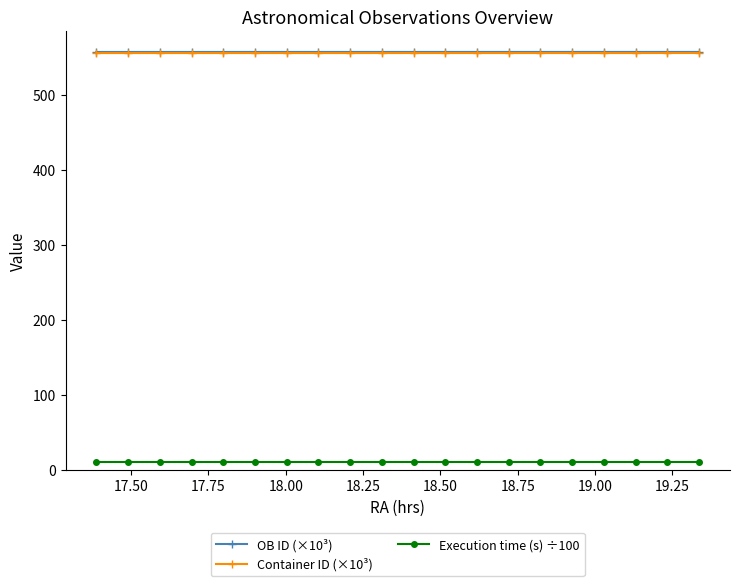

What is the lowest value of the OB ID (×10³) series?

557.0